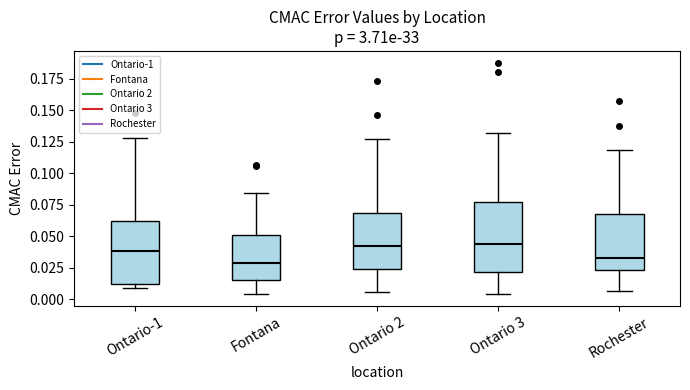

Reading left to right, transcribe this box plot: for each box, give where its median line is, the range the box spans, and where its two whiskers end, as read against the y-axis. The values are not printed on the chart, so give them approximately, as read against the axis.

Ontario-1: median 0.040, box 0.010 to 0.060, whiskers 0.010 (just below the box's lower edge) to 0.130
Fontana: median 0.030, box 0.015 to 0.050, whiskers 0.005 to 0.085
Ontario 2: median 0.040, box 0.025 to 0.070, whiskers 0.005 to 0.125
Ontario 3: median 0.045, box 0.020 to 0.075, whiskers 0.005 to 0.130
Rochester: median 0.035, box 0.025 to 0.065, whiskers 0.005 to 0.120